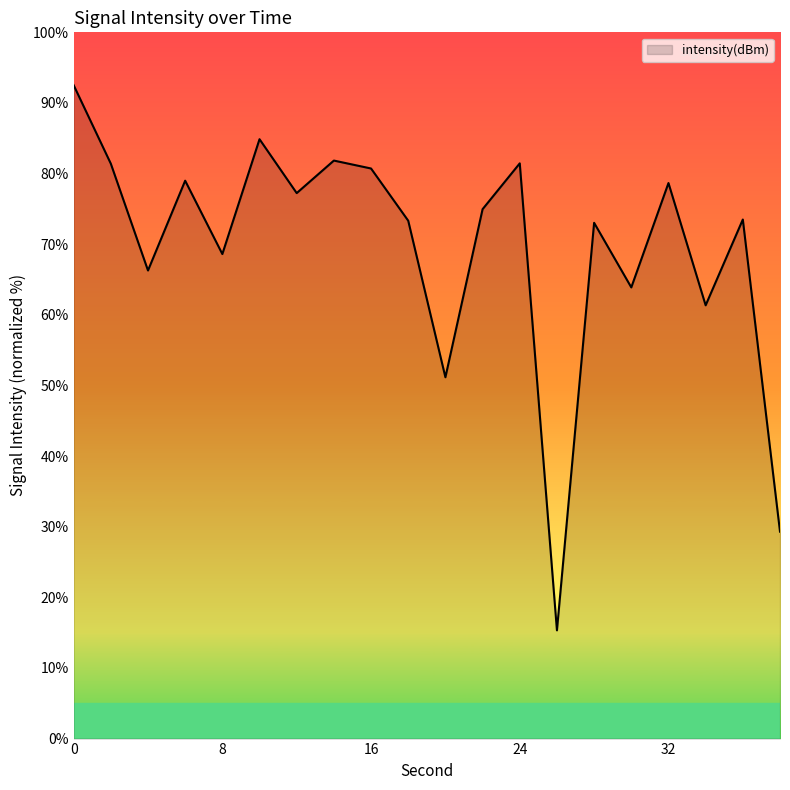

What is the smallest value displayed?

15.3